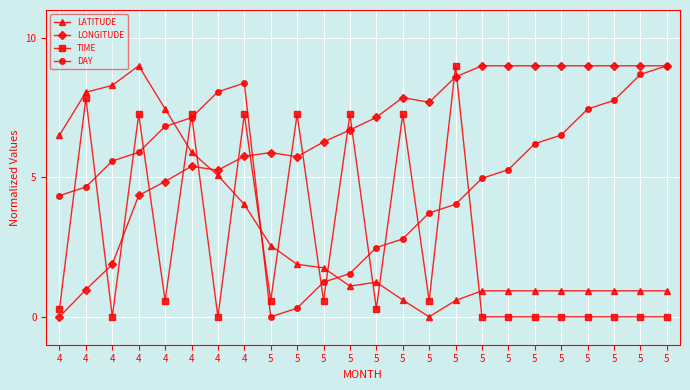

Is the value of TIME at 5 greater than the value of DAY at 5?

Yes